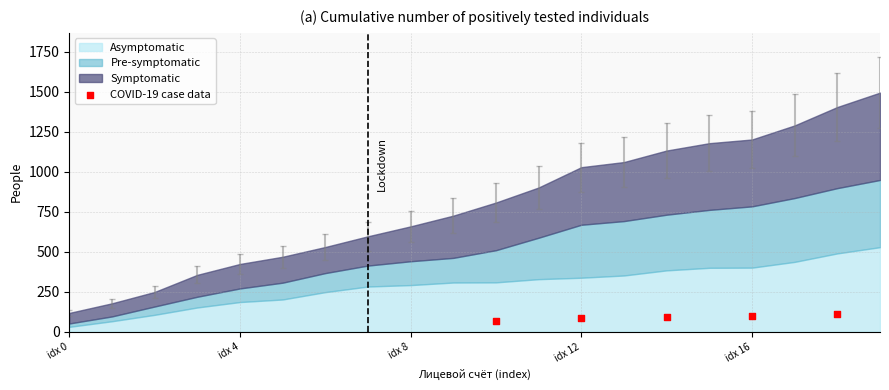

What is the average X value?

14.0